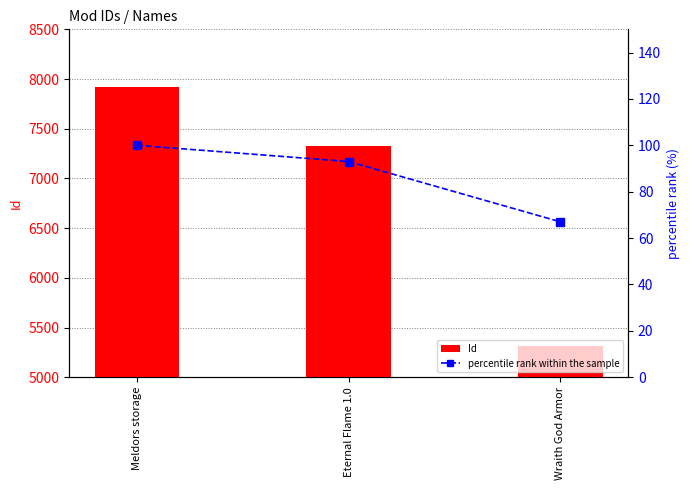

True or false: Id has a value of 2995 at Wraith God Armor.

False